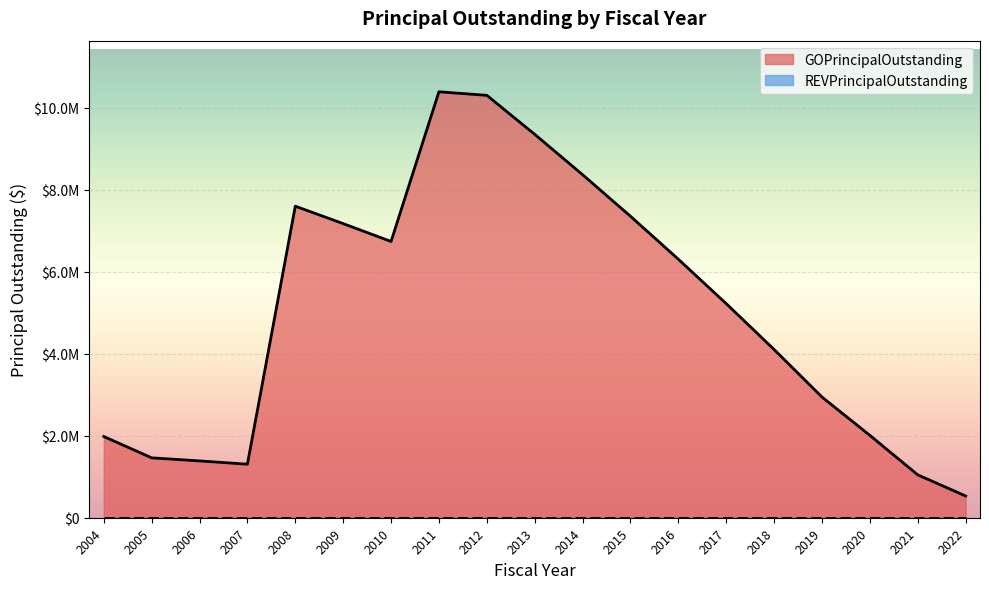

What is the average value?

5027263